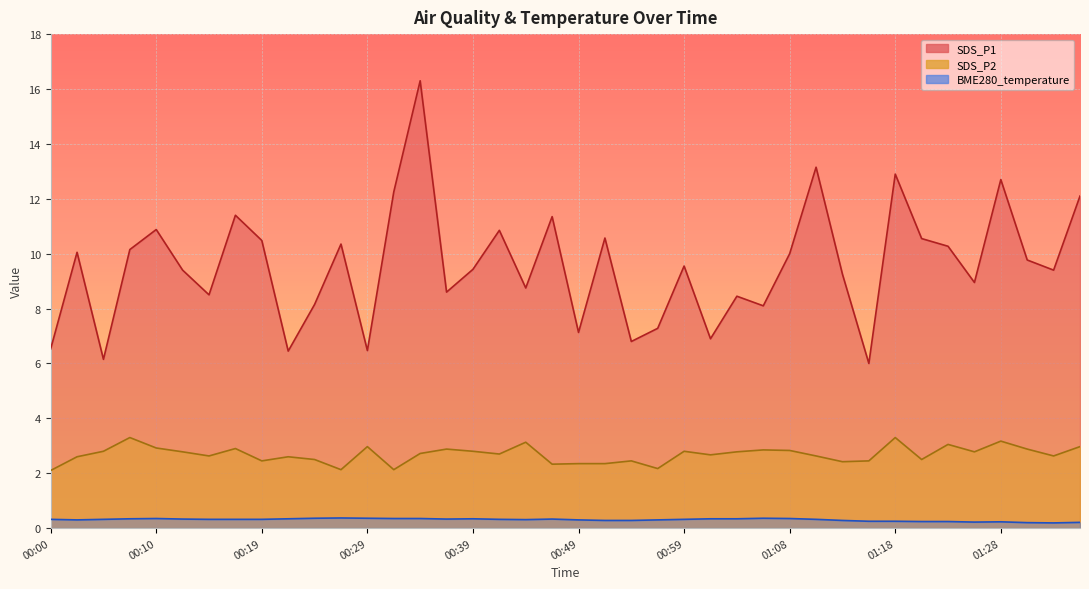

What is the total value across all series at 00:10?

14.2